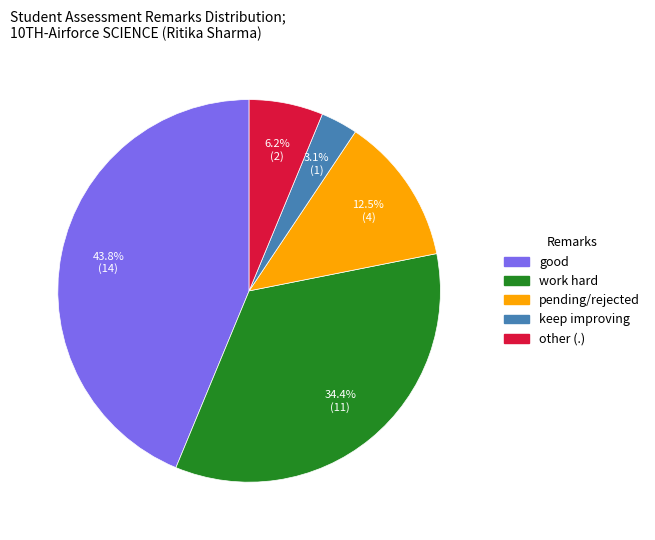

To the nearest percent, what is the difference between the largest and smallest slice percentages?

41%